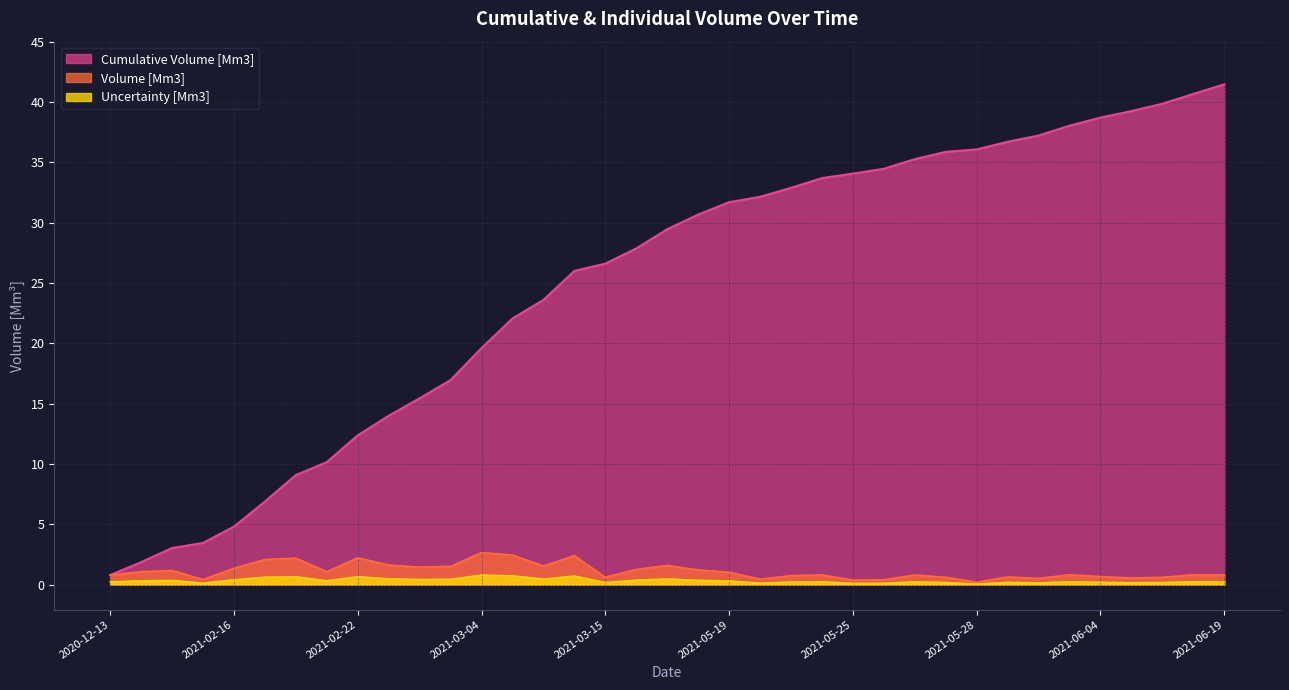

Reading left to right, what are all the values shown in this chart?

Cumulative Volume [Mm3]: 0.8	1.9	3.0	3.5	4.8	6.9	9.1	10.1	12.4	14.0	15.4	17.0	19.6	22.1	23.6	26.0	26.6	27.9	29.5	30.7	31.7	32.1	32.9	33.7	34.1	34.5	35.3	35.9	36.1	36.7	37.2	38.0	38.7	39.2	39.9	40.7	41.5
Volume [Mm3]: 0.8	1.1	1.2	0.4	1.3	2.1	2.2	1.1	2.2	1.6	1.4	1.5	2.7	2.5	1.5	2.4	0.6	1.3	1.6	1.2	1.0	0.4	0.7	0.8	0.4	0.4	0.8	0.6	0.2	0.6	0.5	0.8	0.7	0.5	0.6	0.8	0.8
Uncertainty [Mm3]: 0.2	0.3	0.4	0.1	0.4	0.6	0.7	0.3	0.7	0.5	0.4	0.5	0.8	0.7	0.5	0.7	0.2	0.4	0.5	0.4	0.3	0.1	0.2	0.2	0.1	0.1	0.2	0.2	0.1	0.2	0.2	0.2	0.2	0.2	0.2	0.2	0.2